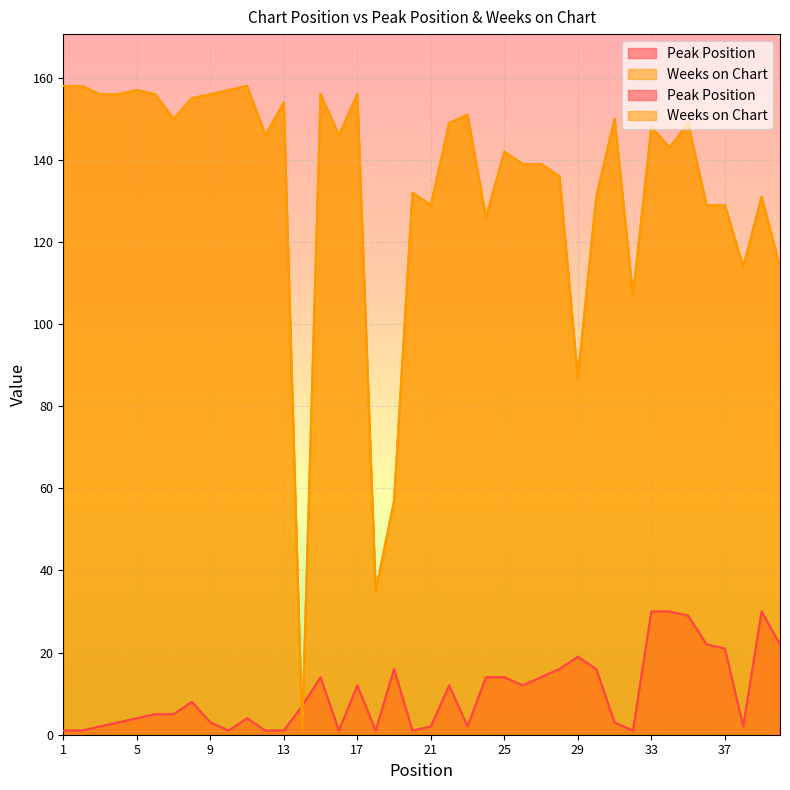

Rank the categories by Weeks on Chart value from lowest to highest.

14, 18, 19, 29, 32, 38, 40, 24, 21, 36, 37, 30, 39, 20, 28, 26, 27, 25, 34, 12, 16, 33, 22, 35, 7, 31, 23, 13, 8, 3, 4, 6, 9, 15, 17, 5, 10, 1, 2, 11